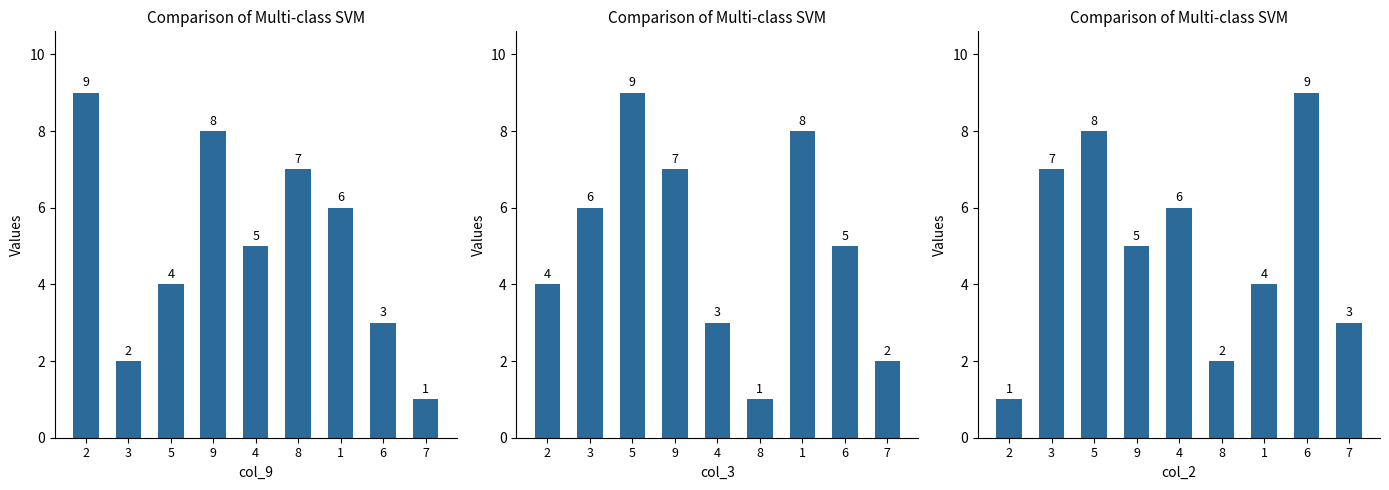

Is the value of col_3 at 5 greater than the value of col_9 at 8?

Yes